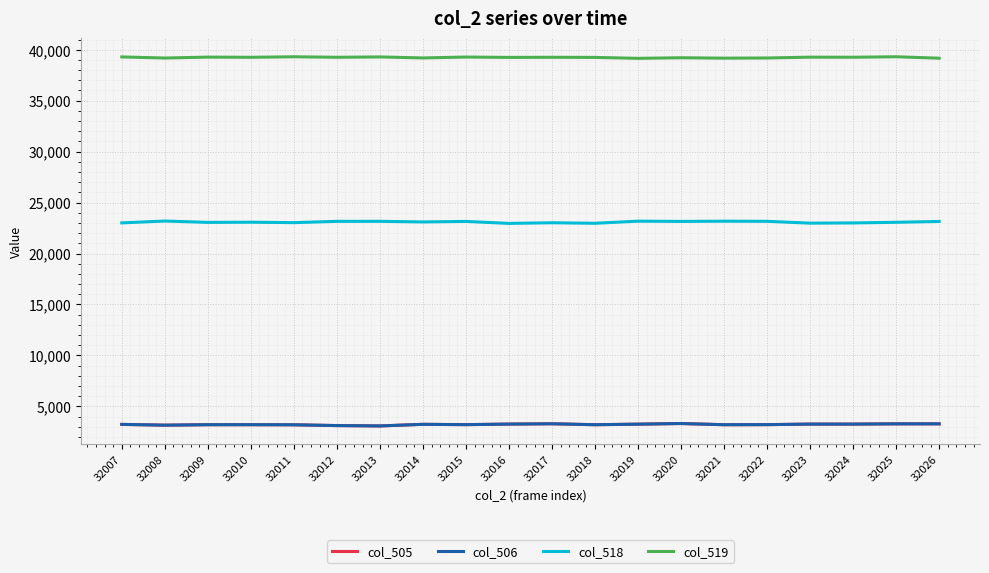

What value does the col_506 series have at 32020?

3318